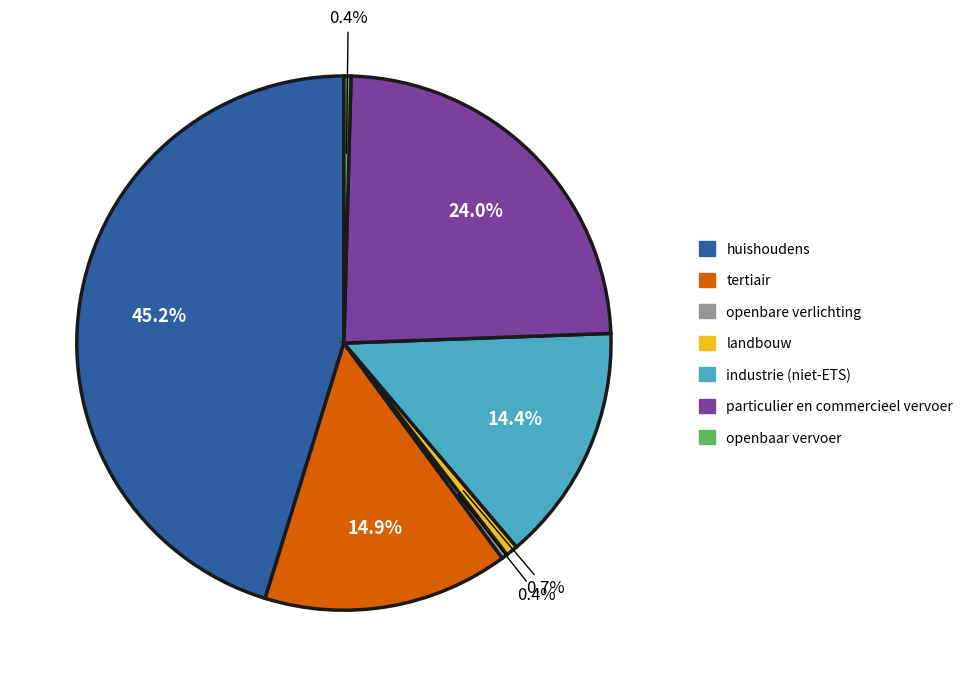

Which slice is the largest?

huishoudens